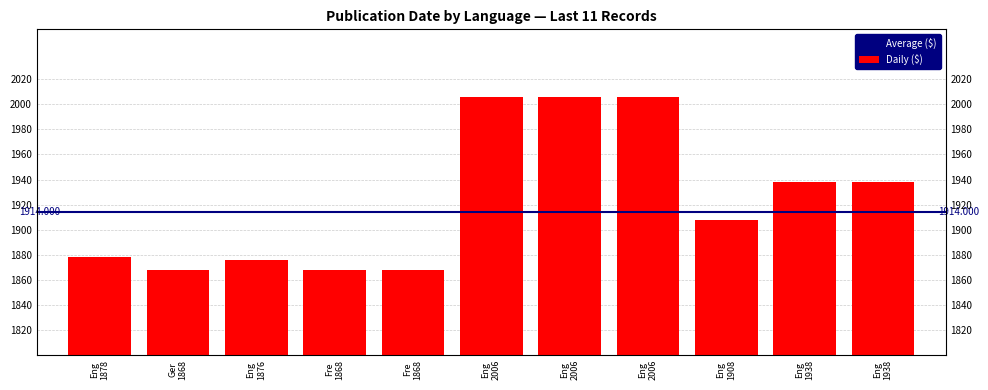

What is the approximate value at French?

1868